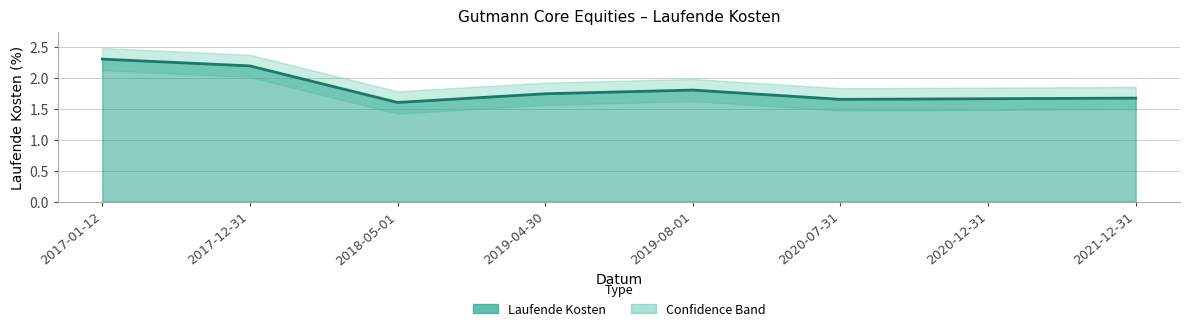

List the labels in order of value, largest first.

2017-01-12, 2017-12-31, 2019-08-01, 2019-04-30, 2021-12-31, 2020-12-31, 2020-07-31, 2018-05-01